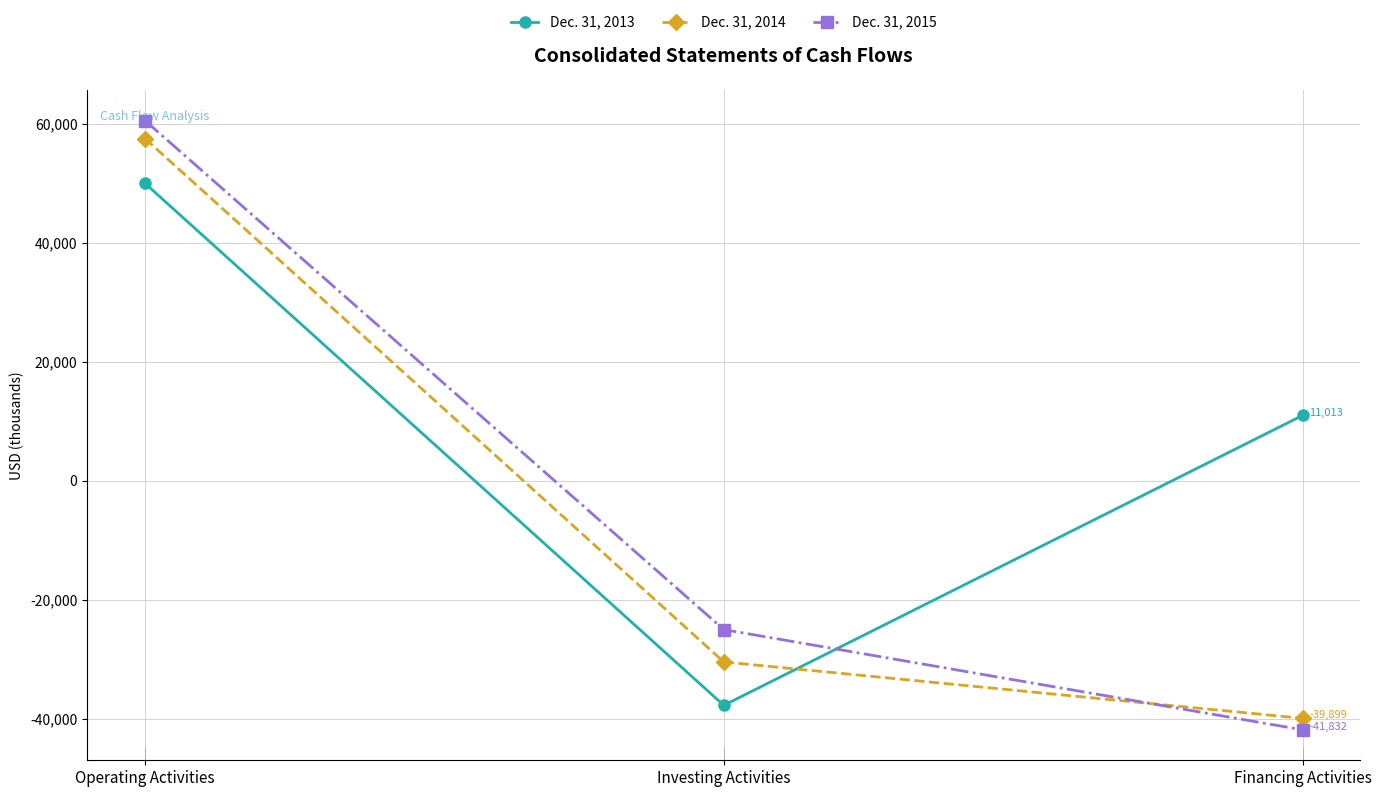

Count the number of data series in this chart.

3